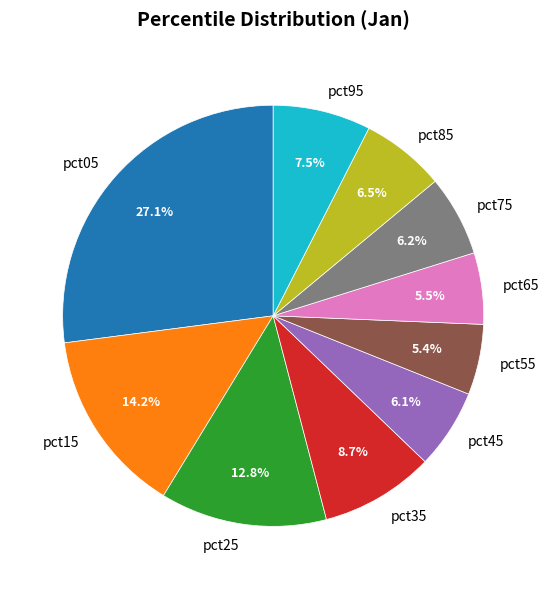

Is the sum of pct55 and pct75 greater than half?

No